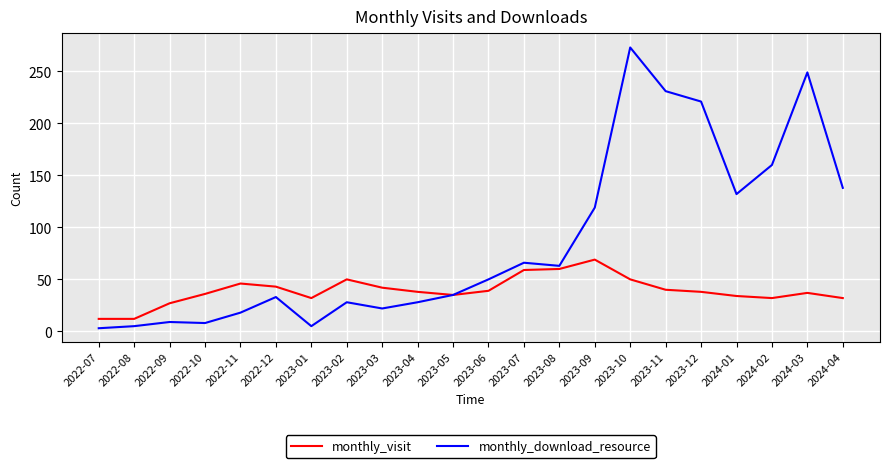

Which series changed the most between 2022-12 and 2023-06?

monthly_download_resource